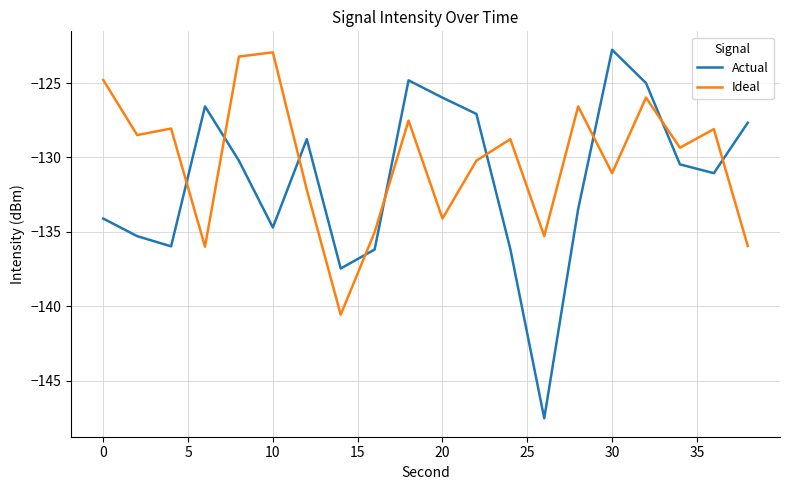

List the series in order of their overall mean, highest first.

Ideal, Actual